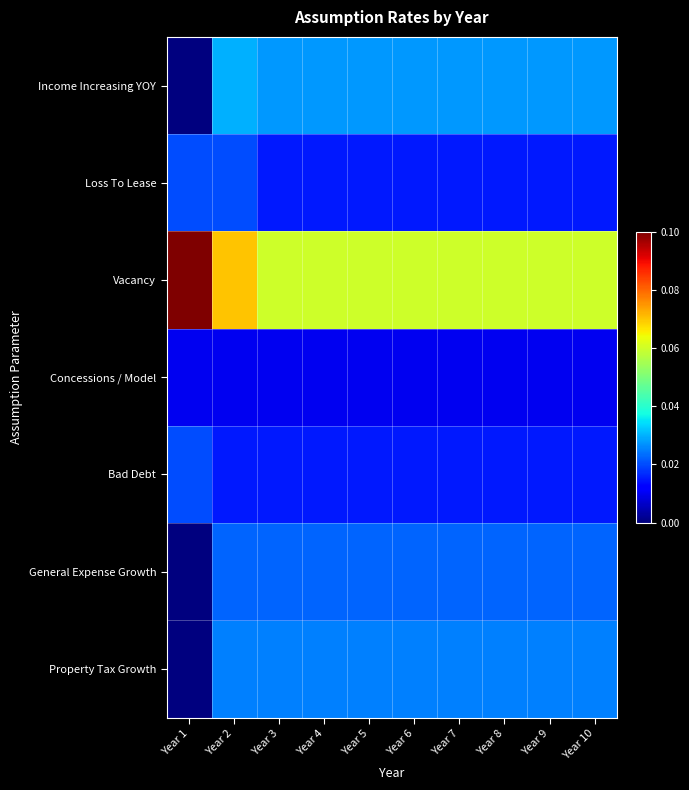

Reading right to left, list all the values displayed in this chart.

Income Increasing YOY: Year 10=0.0	Year 9=0.0	Year 8=0.0	Year 7=0.0	Year 6=0.0	Year 5=0.0	Year 4=0.0	Year 3=0.0	Year 2=0.0	Year 1=0.0
Loss To Lease: Year 10=0.0	Year 9=0.0	Year 8=0.0	Year 7=0.0	Year 6=0.0	Year 5=0.0	Year 4=0.0	Year 3=0.0	Year 2=0.0	Year 1=0.0
Vacancy: Year 10=0.1	Year 9=0.1	Year 8=0.1	Year 7=0.1	Year 6=0.1	Year 5=0.1	Year 4=0.1	Year 3=0.1	Year 2=0.1	Year 1=0.1
Concessions / Model: Year 10=0.0	Year 9=0.0	Year 8=0.0	Year 7=0.0	Year 6=0.0	Year 5=0.0	Year 4=0.0	Year 3=0.0	Year 2=0.0	Year 1=0.0
Bad Debt: Year 10=0.0	Year 9=0.0	Year 8=0.0	Year 7=0.0	Year 6=0.0	Year 5=0.0	Year 4=0.0	Year 3=0.0	Year 2=0.0	Year 1=0.0
General Expense Growth: Year 10=0.0	Year 9=0.0	Year 8=0.0	Year 7=0.0	Year 6=0.0	Year 5=0.0	Year 4=0.0	Year 3=0.0	Year 2=0.0	Year 1=0.0
Property Tax Growth: Year 10=0.0	Year 9=0.0	Year 8=0.0	Year 7=0.0	Year 6=0.0	Year 5=0.0	Year 4=0.0	Year 3=0.0	Year 2=0.0	Year 1=0.0